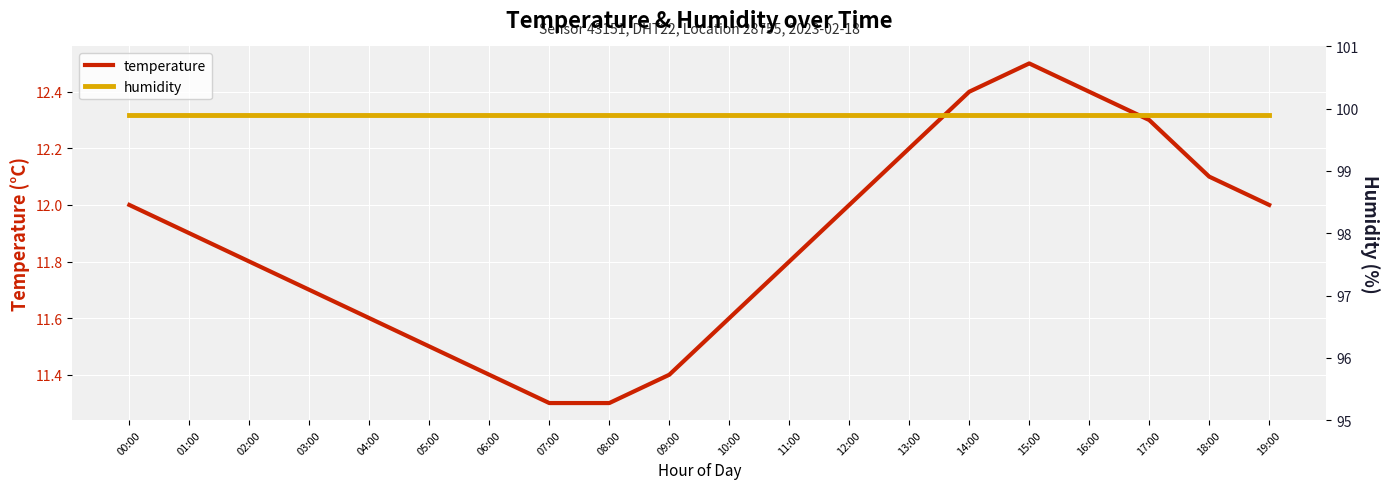

What position from the left is 16:00?

17